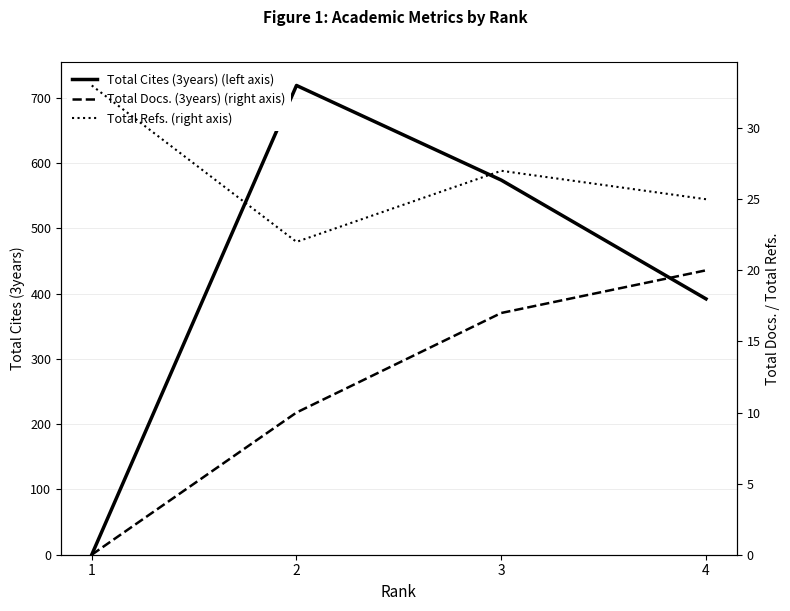

Where is the first local maximum for Total Cites (3years) (left axis)?

2